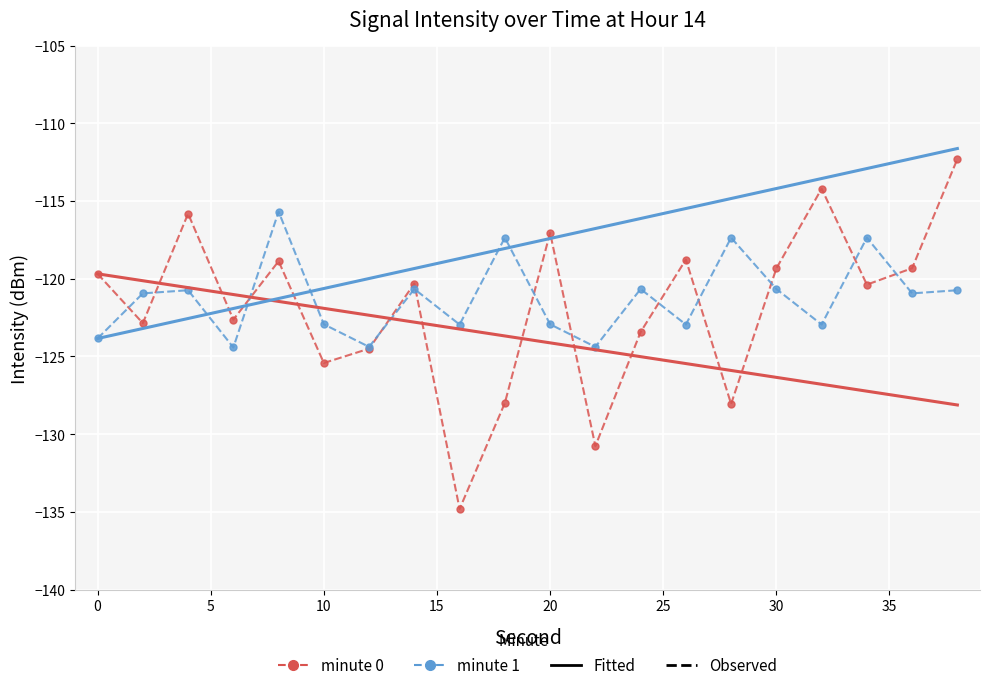

What is the maximum value shown in the chart?

-111.6